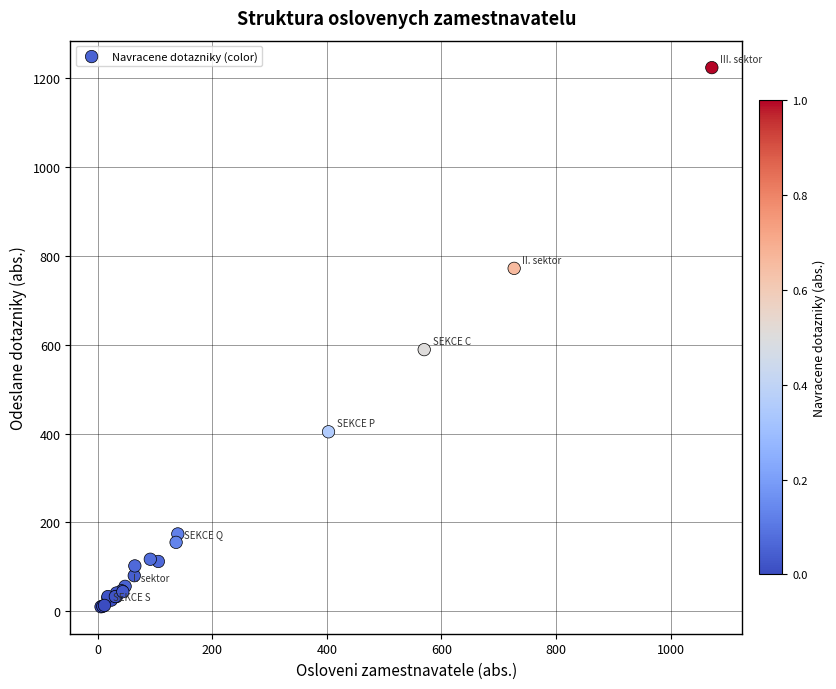

What Y value in the scatter plot is closest to 617?

589